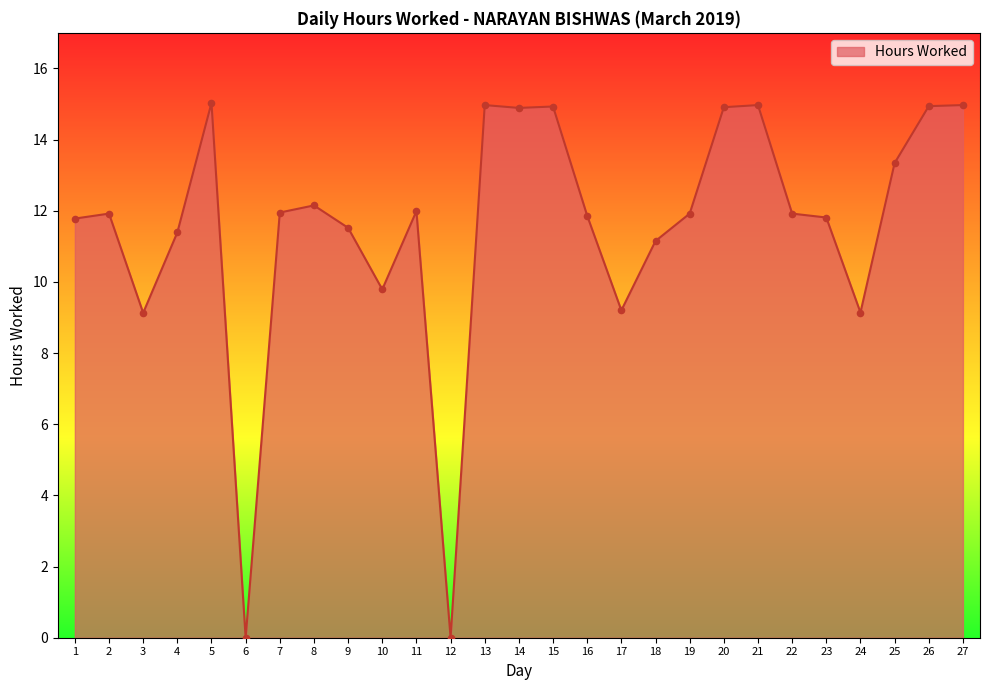

Which has a higher value, 11 or 20?

20